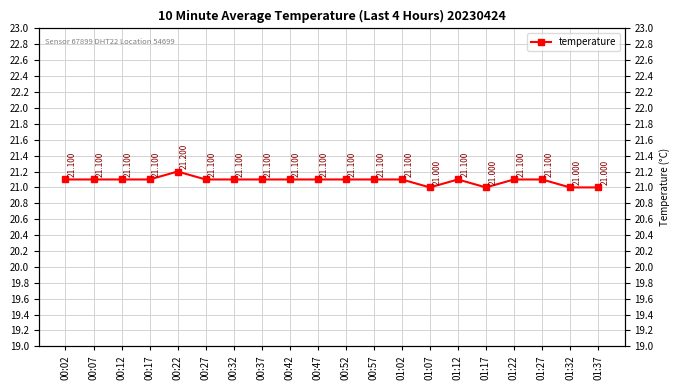

At which category does the data reach its first local peak?

00:22